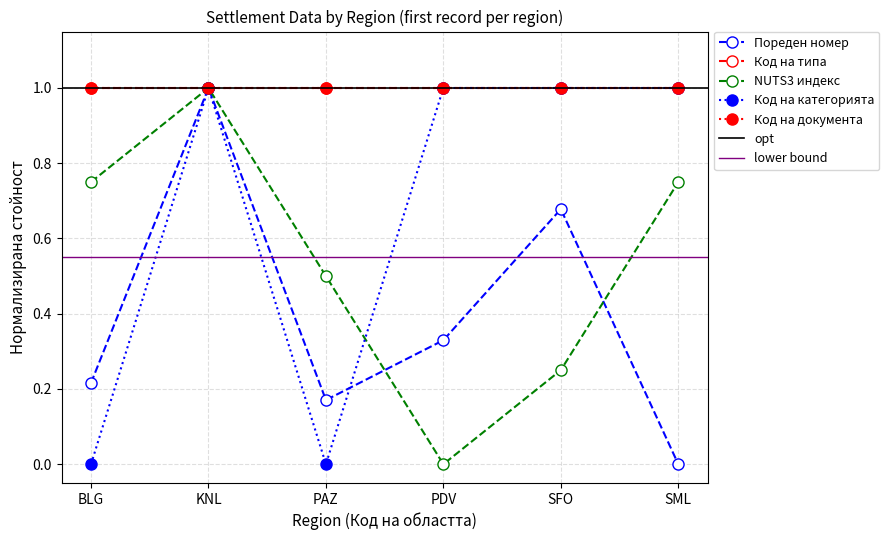

Does the chart have visible grid lines?

Yes